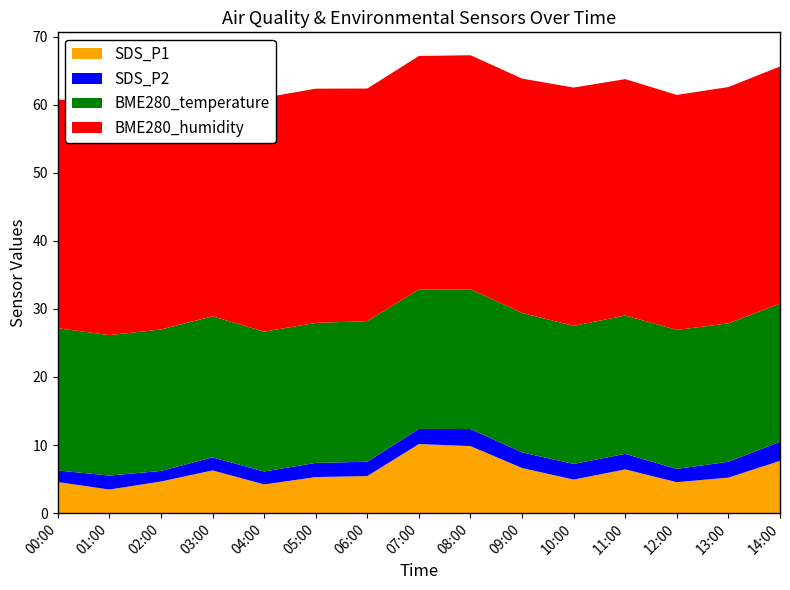

Reading left to right, transcribe all the data shown in this chart.

SDS_P1: 4.6	3.5	4.7	6.3	4.2	5.3	5.5	10.2	9.8	6.6	4.9	6.4	4.5	5.2	7.7
SDS_P2: 1.7	2.0	1.6	1.9	1.9	2.1	2.1	2.2	2.5	2.3	2.3	2.3	1.9	2.3	2.8
BME280_temperature: 20.9	20.6	20.8	20.7	20.5	20.6	20.7	20.5	20.5	20.5	20.3	20.3	20.4	20.3	20.3
BME280_humidity: 33.6	34.2	33.8	34.0	34.4	34.4	34.1	34.3	34.4	34.4	35.0	34.7	34.5	34.7	34.8